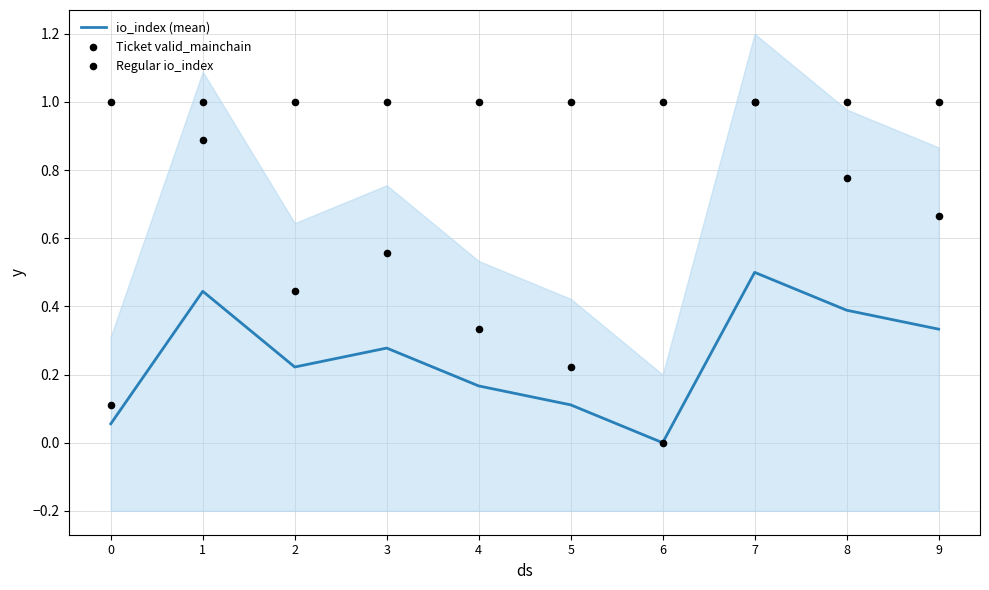

What are all the series names shown in the legend?

io_index (mean), Ticket valid_mainchain, Regular io_index